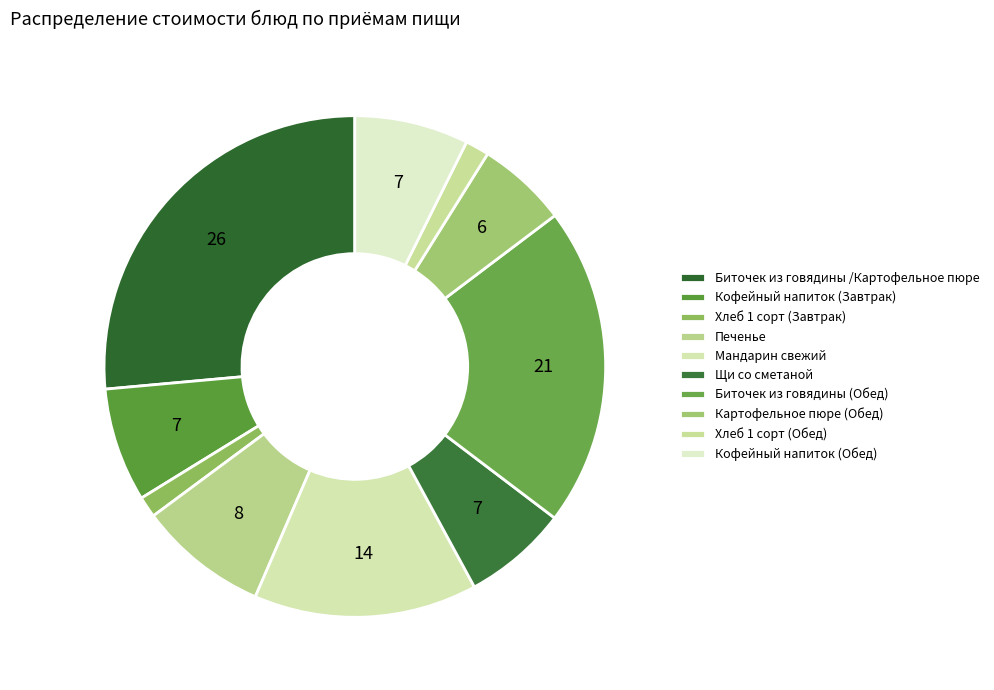

Rank the categories by value from highest to lowest.

Биточек из говядины /Картофельное пюре, Биточек из говядины (Обед), Мандарин свежий, Печенье, Кофейный напиток (Завтрак), Кофейный напиток (Обед), Щи со сметаной, Картофельное пюре (Обед), Хлеб 1 сорт (Обед), Хлеб 1 сорт (Завтрак)